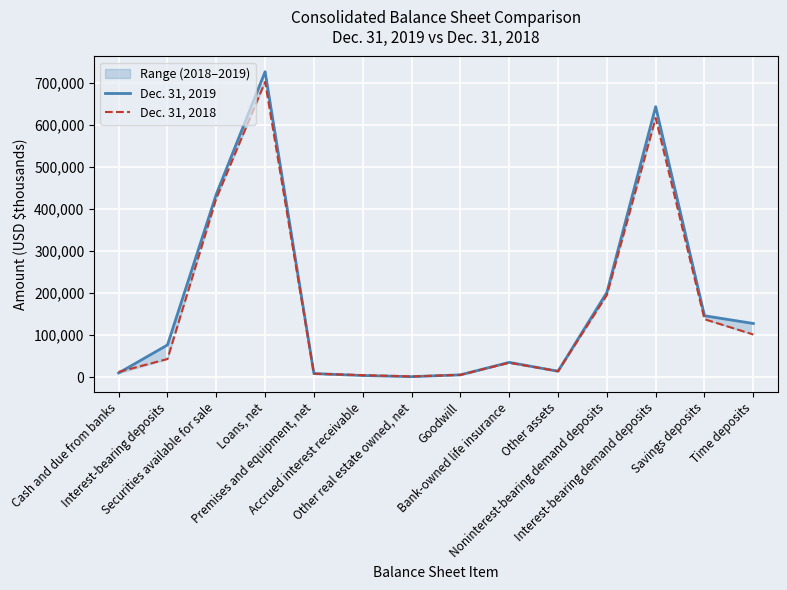

How many data points in Dec. 31, 2019 are less than 76881?

7